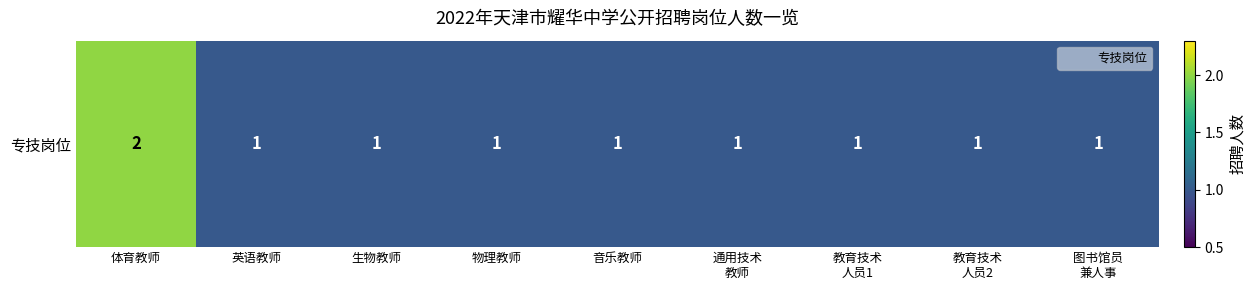

Reading right to left, list all the values displayed in this chart.

1	1	1	1	1	1	1	1	2